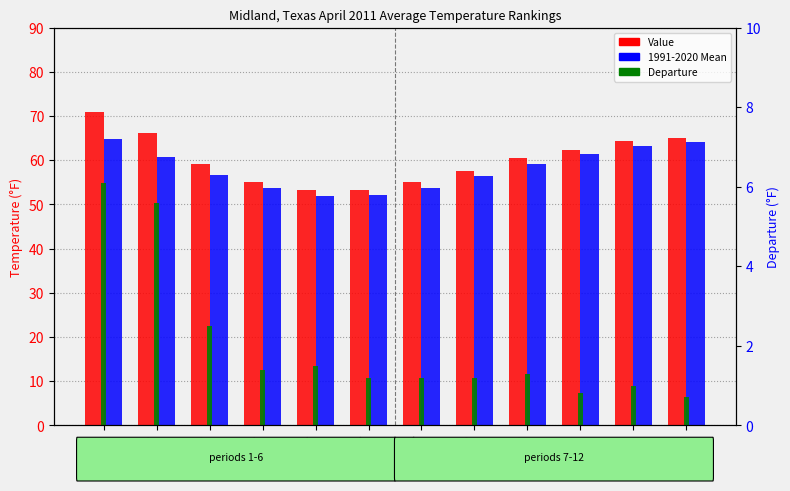

What is the sum of all 1991-2020 Mean values?

697.8